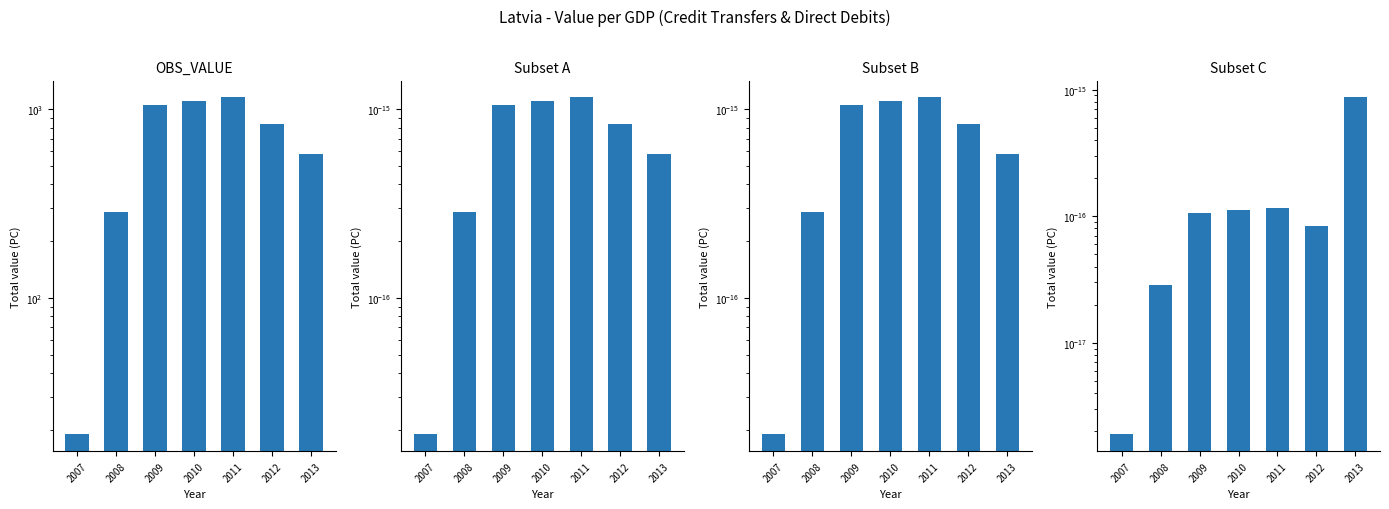

Which category has the highest value across all series?

2011